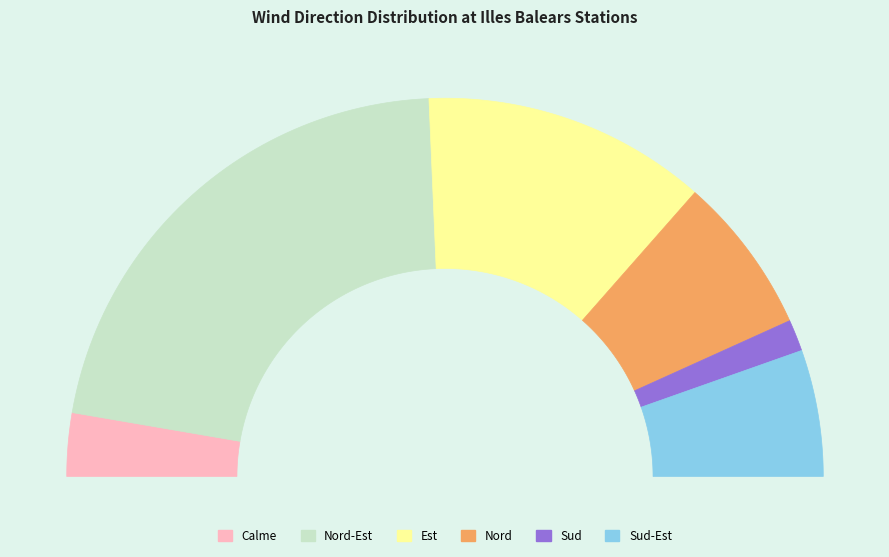

What is the smallest slice in the pie chart?

Sud